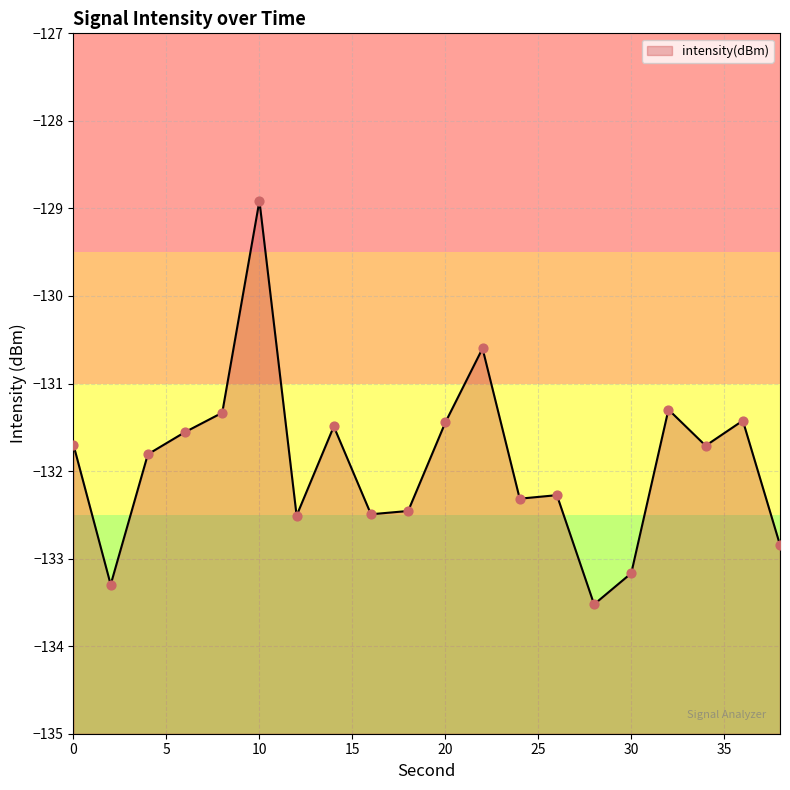

Between 16 and 24, which is larger?

24